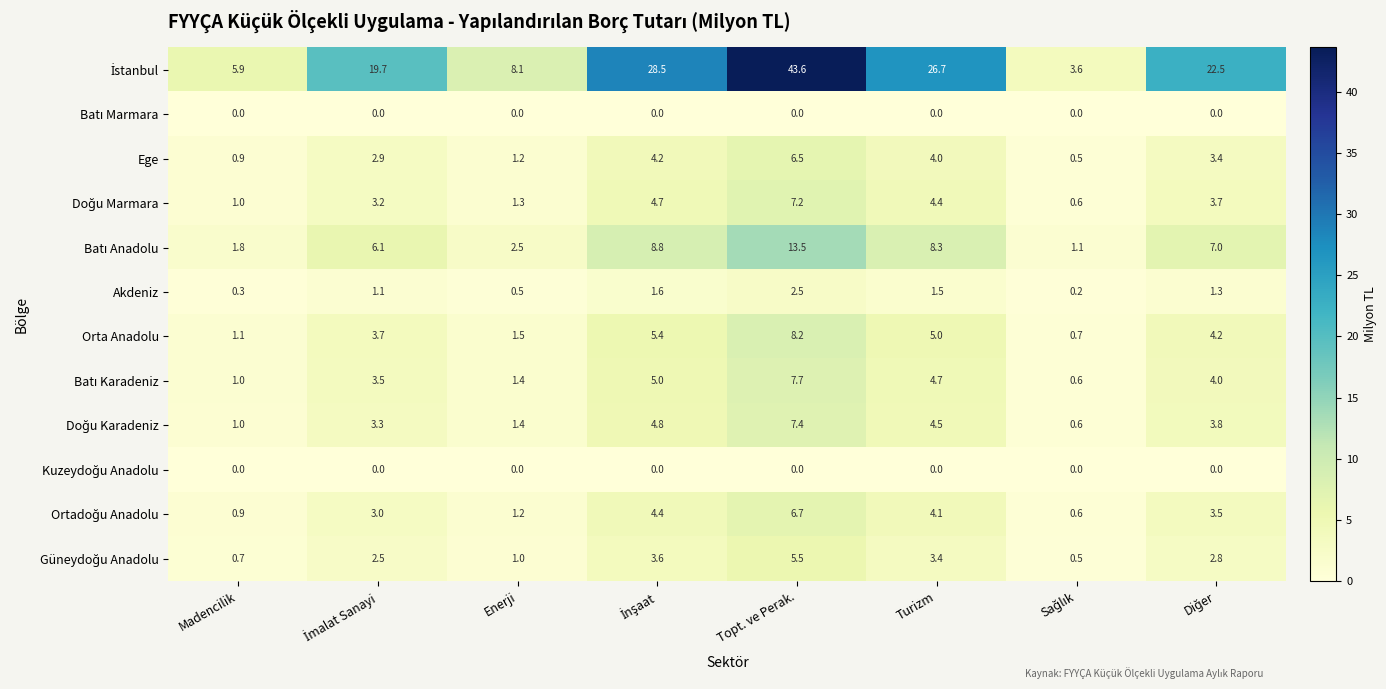

Which category has the highest value across all series?

Topt. ve Perak.